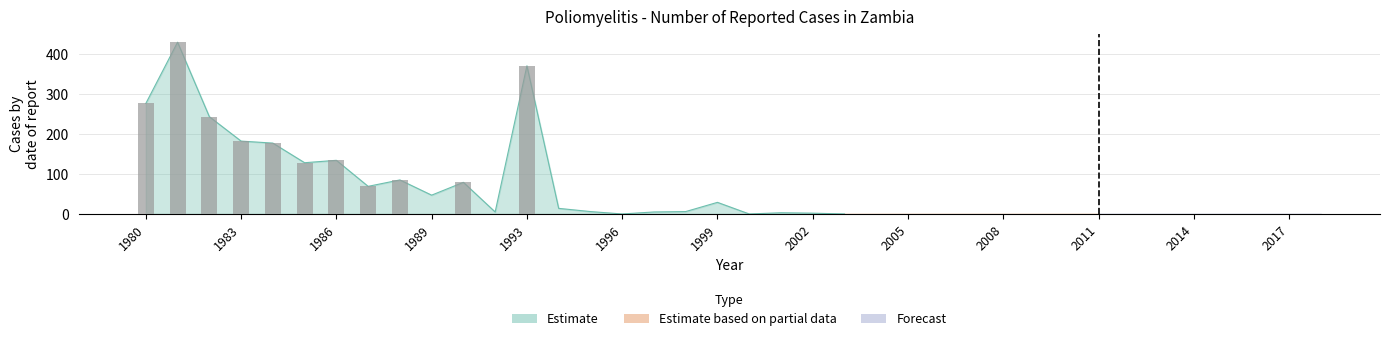

Does the chart contain any negative values?

No